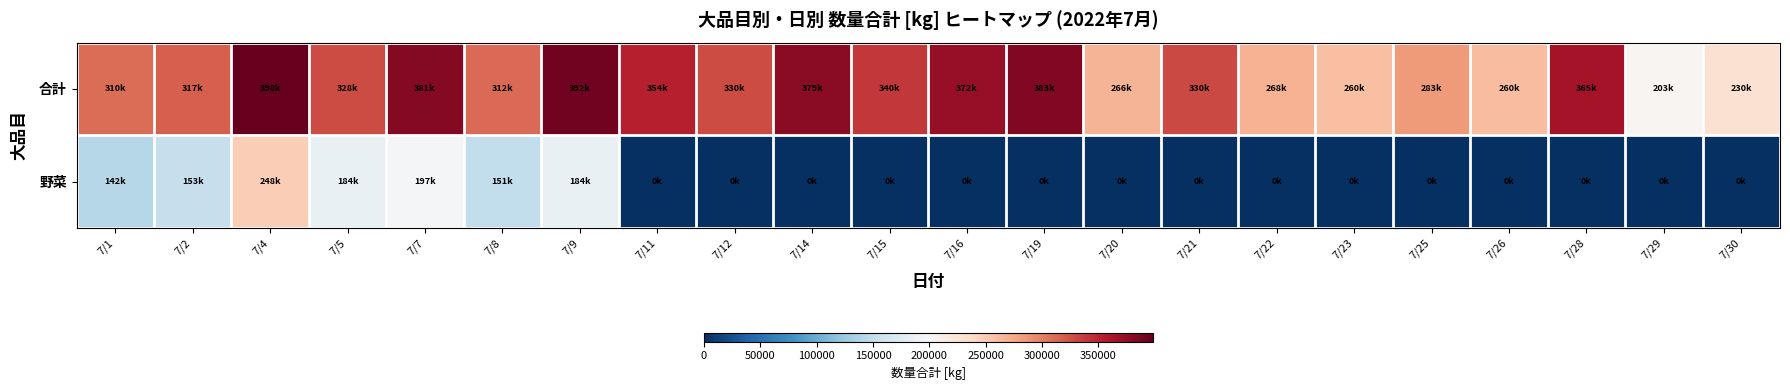

Reading right to left, extract all data points from this chart.

合計: 7/30=229728	7/29=202716	7/28=364810	7/26=259832	7/25=283398	7/23=259550	7/22=268454	7/21=330415	7/20=266452	7/19=383290	7/16=372452	7/15=340324	7/14=379302	7/12=329515	7/11=353793	7/9=391501	7/8=311515	7/7=381499	7/5=328287	7/4=398037	7/2=317491	7/1=309689
野菜: 7/30=0	7/29=0	7/28=0	7/26=0	7/25=0	7/23=0	7/22=0	7/21=0	7/20=0	7/19=0	7/16=0	7/15=0	7/14=0	7/12=0	7/11=0	7/9=184109	7/8=150632	7/7=197127	7/5=183791	7/4=247897	7/2=153336	7/1=141884